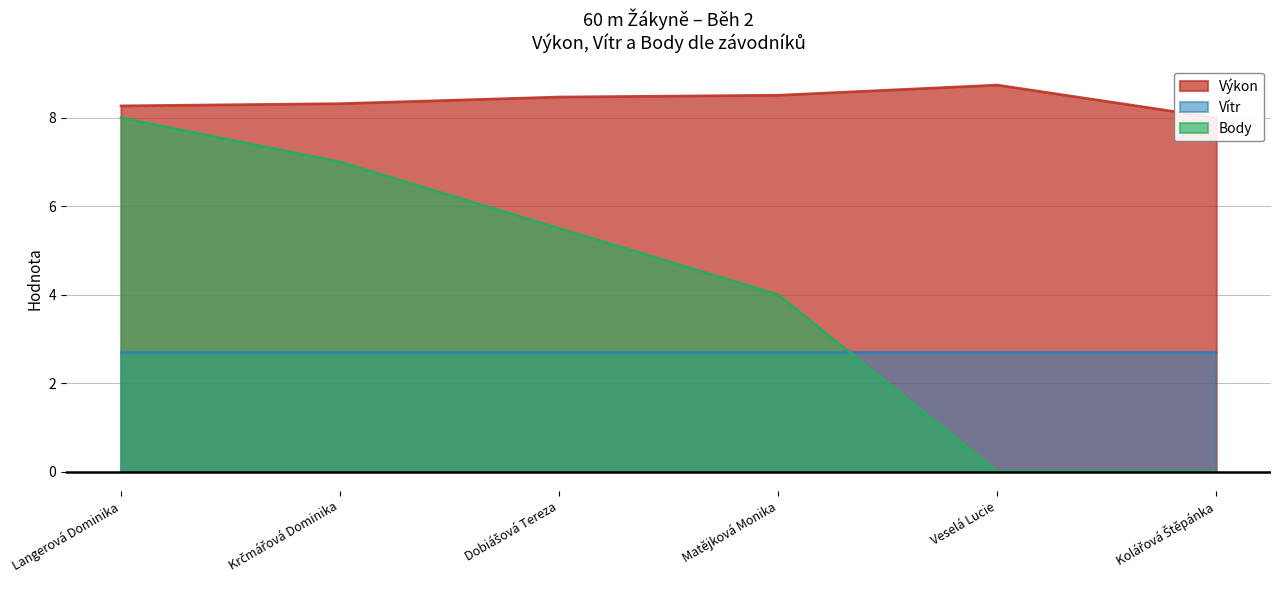

Between Dobiášová Tereza and Veselá Lucie, which series saw the biggest shift?

Body